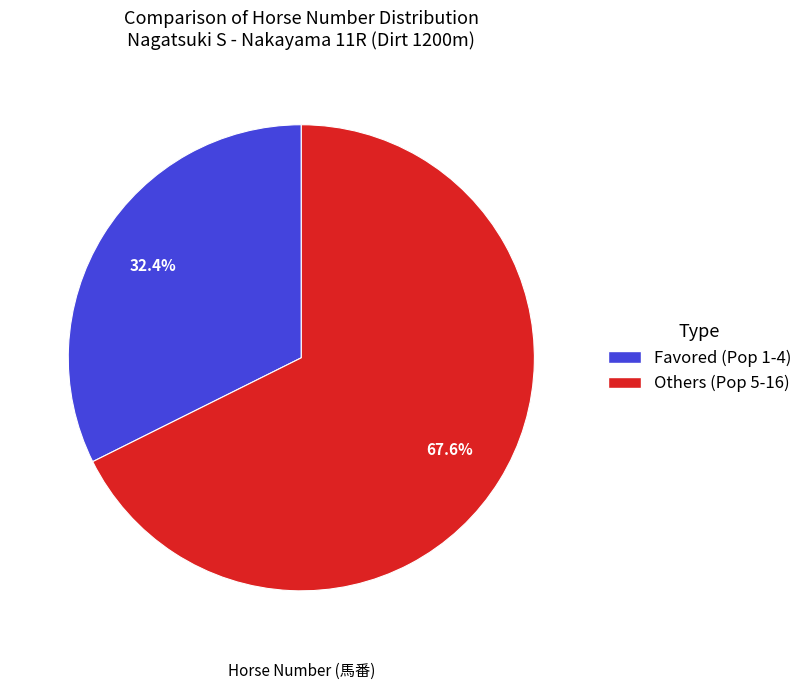

Does any single category account for the majority?

Yes